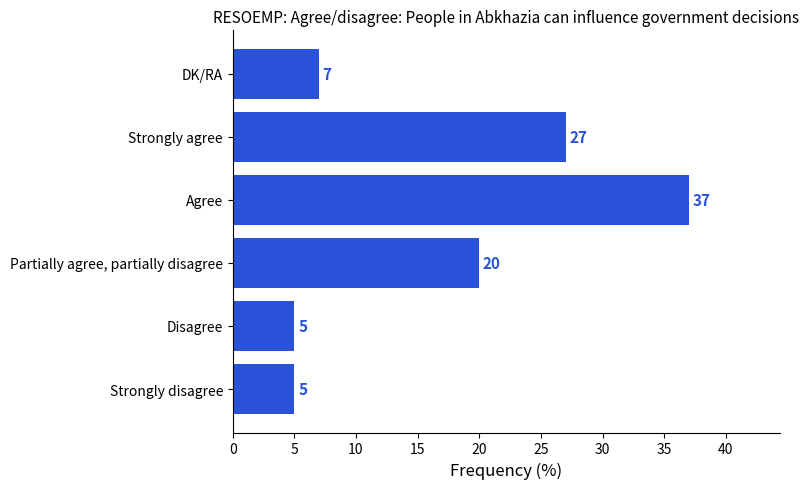

How many values are below 20?

3